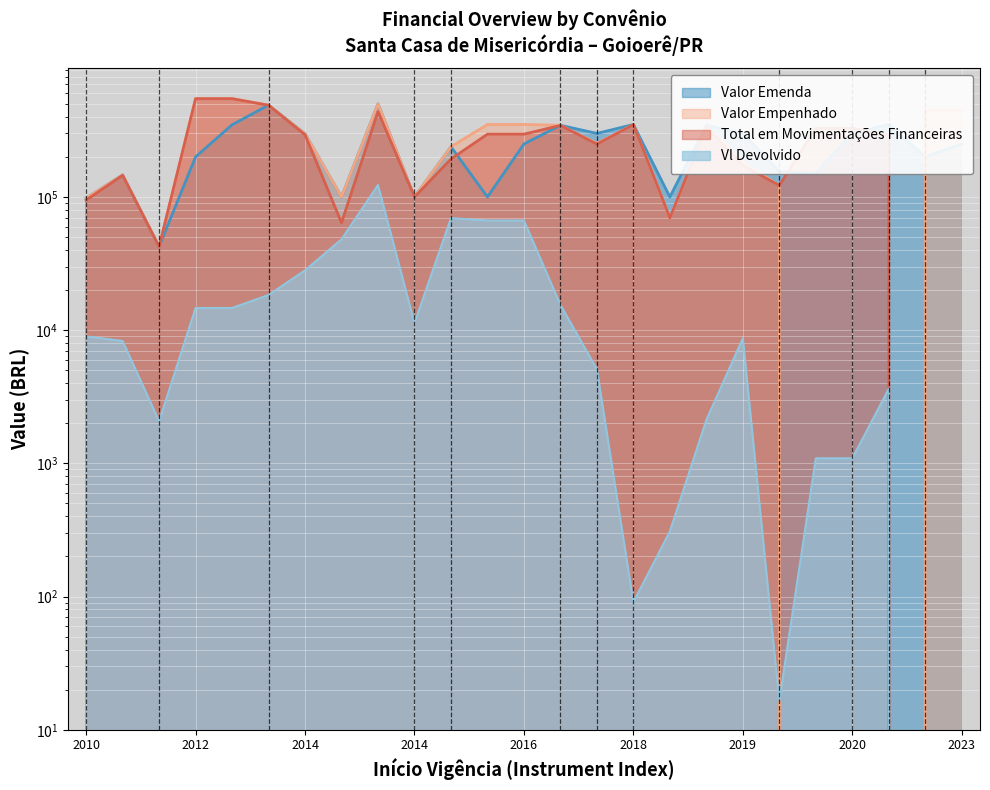

What is the lowest value of the Valor Emenda series?

42497.5